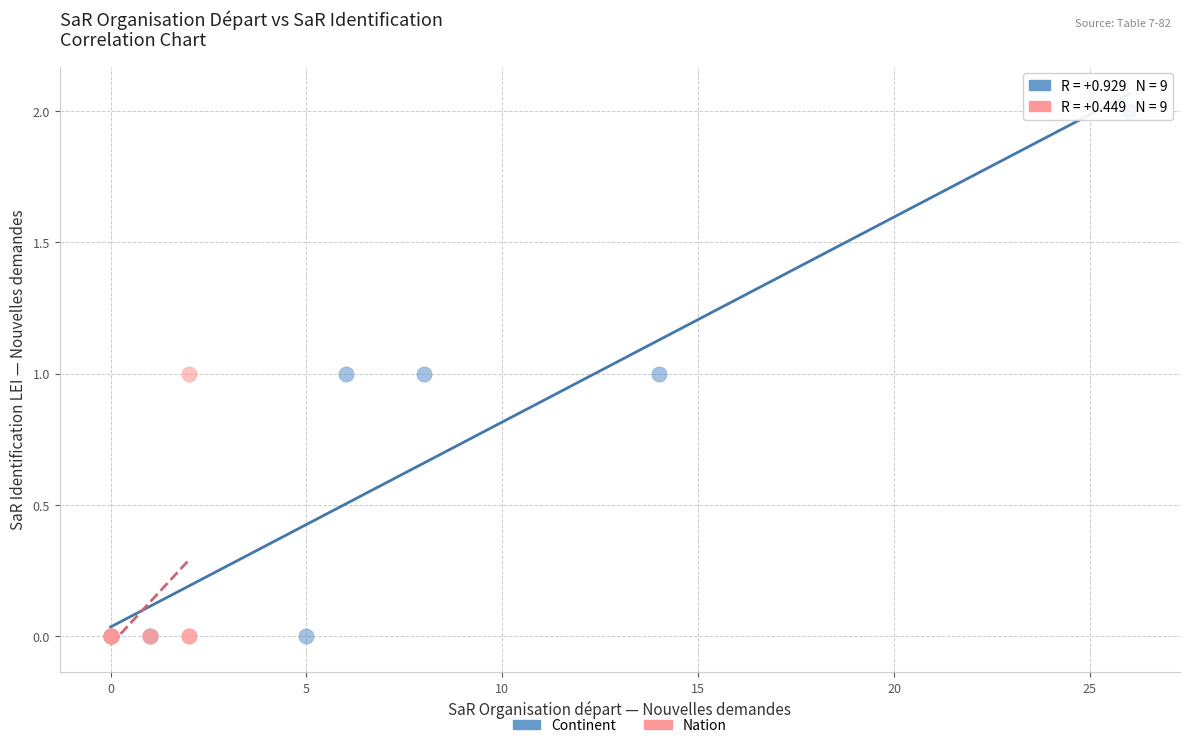

Which series contains the highest Y value?

Continent